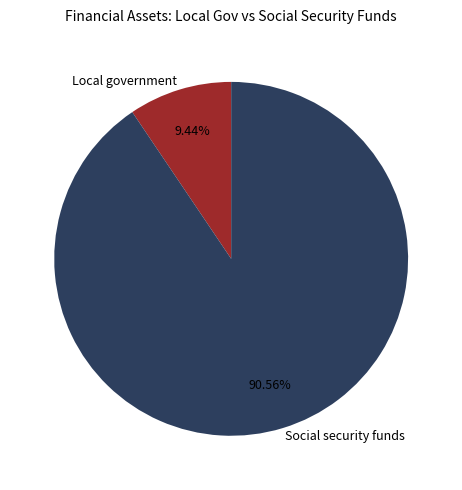

Which category accounts for the majority?

Social security funds